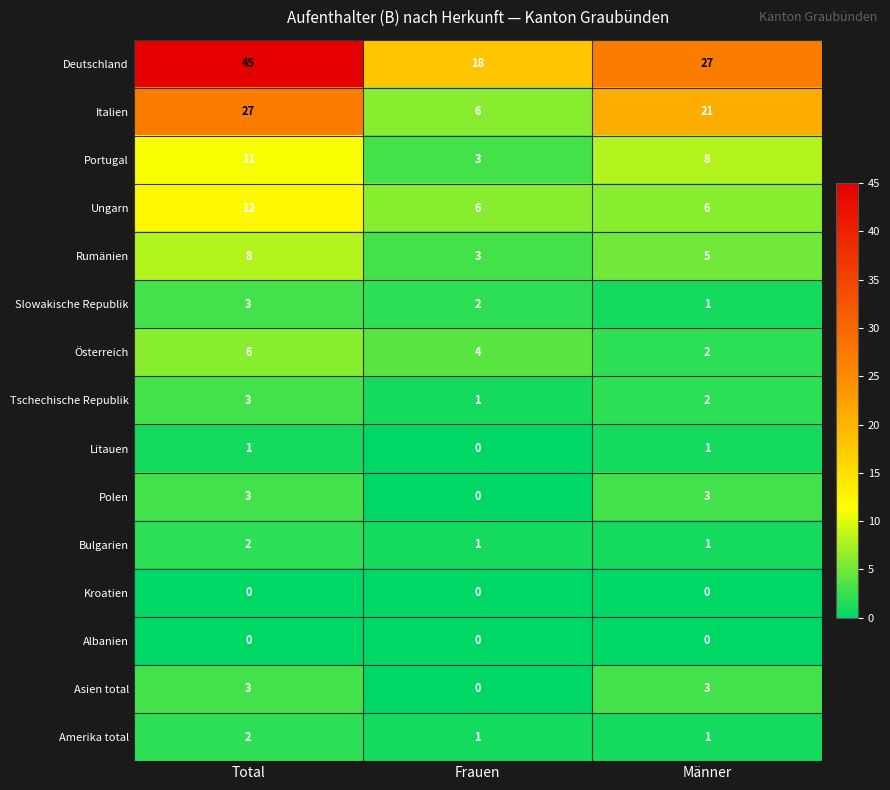

Is it true that Slowakische Republik equals 3 at Total?

True